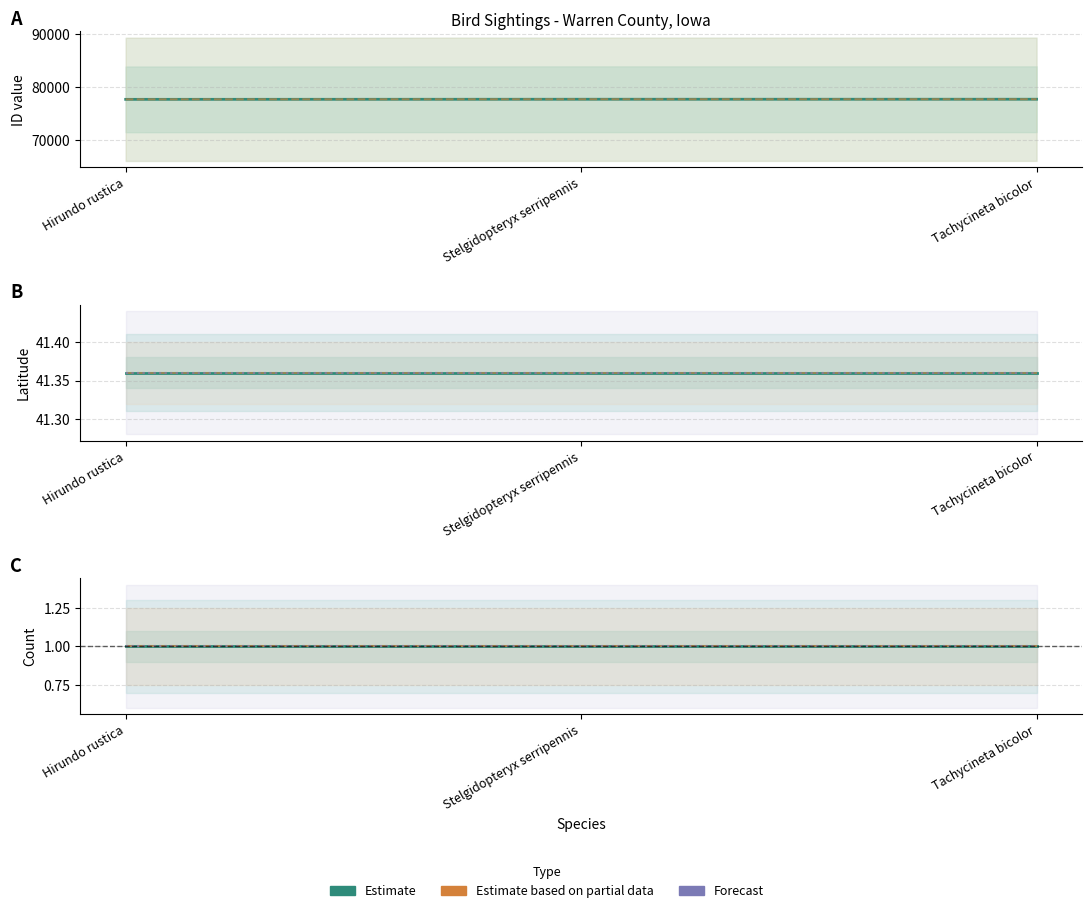

What is the sum of the Count values at Tachycineta bicolor and Stelgidopteryx serripennis?

2.0